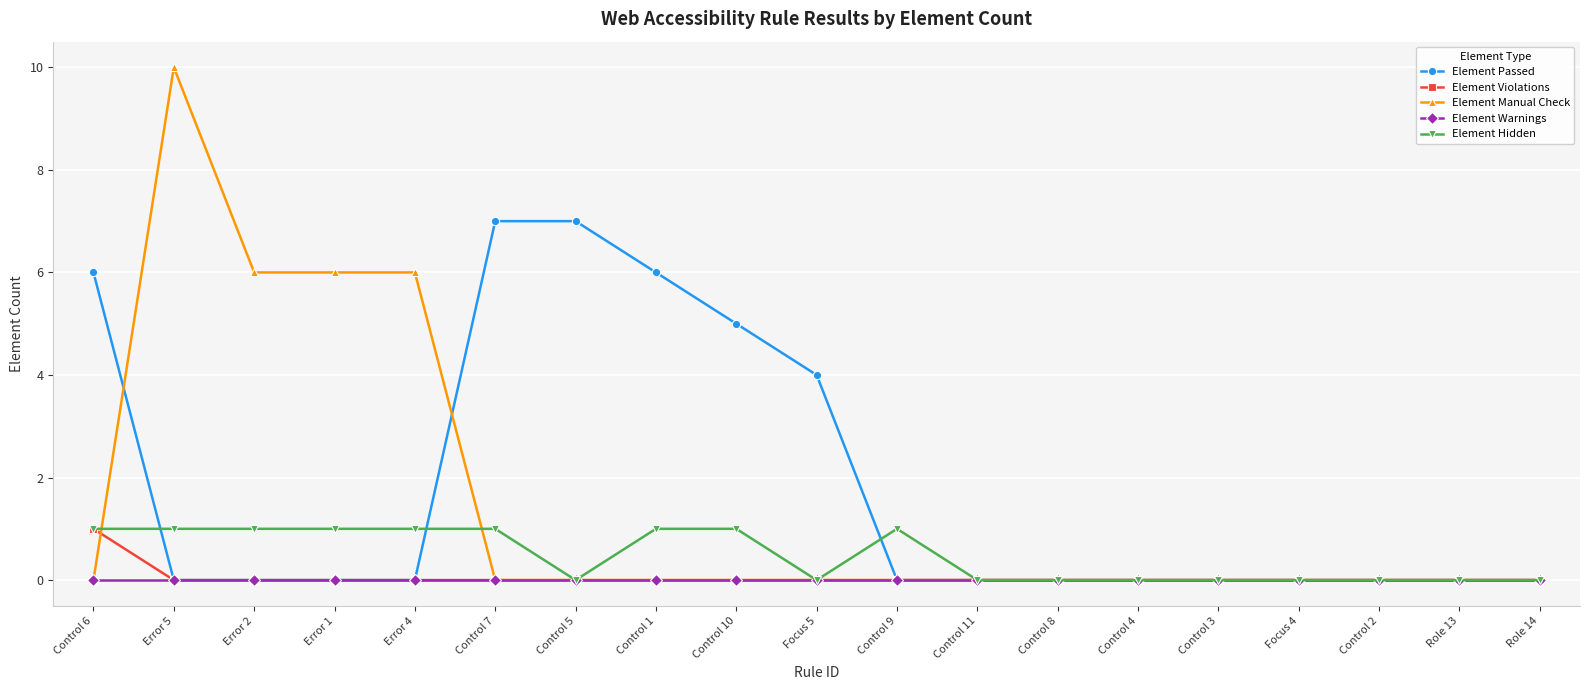

True or false: Element Passed and Element Manual Check intersect in this chart.

True